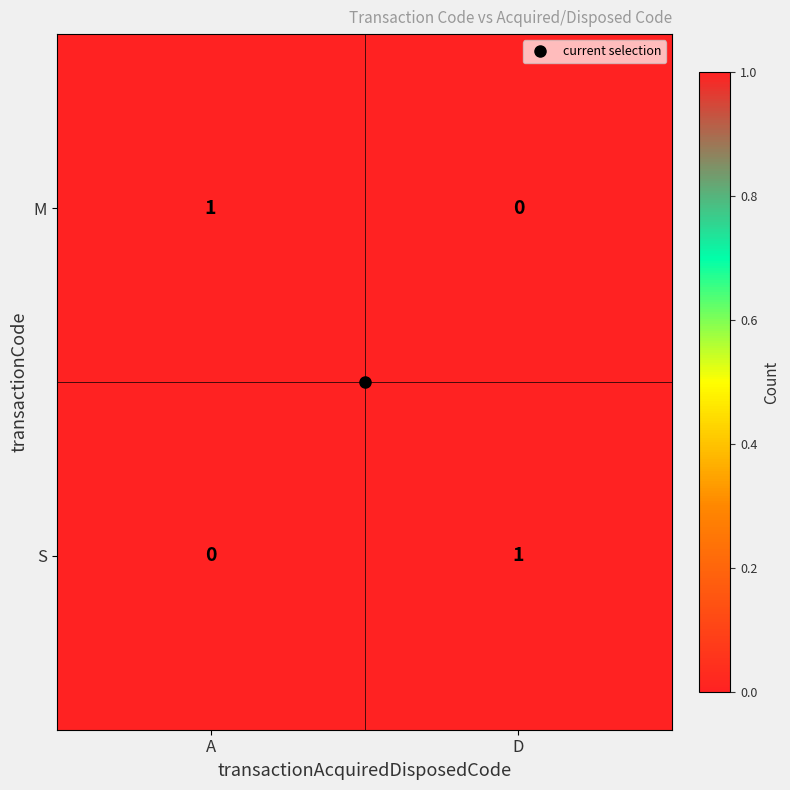

Where is S nearest to the value 0?

A